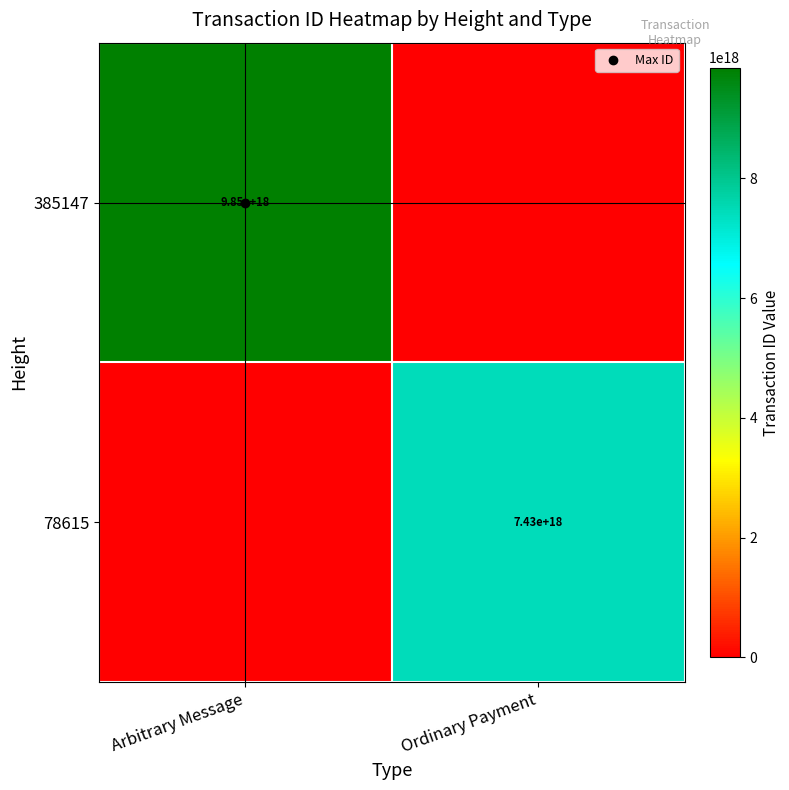

Which label corresponds to the smallest value in the chart?

Ordinary Payment